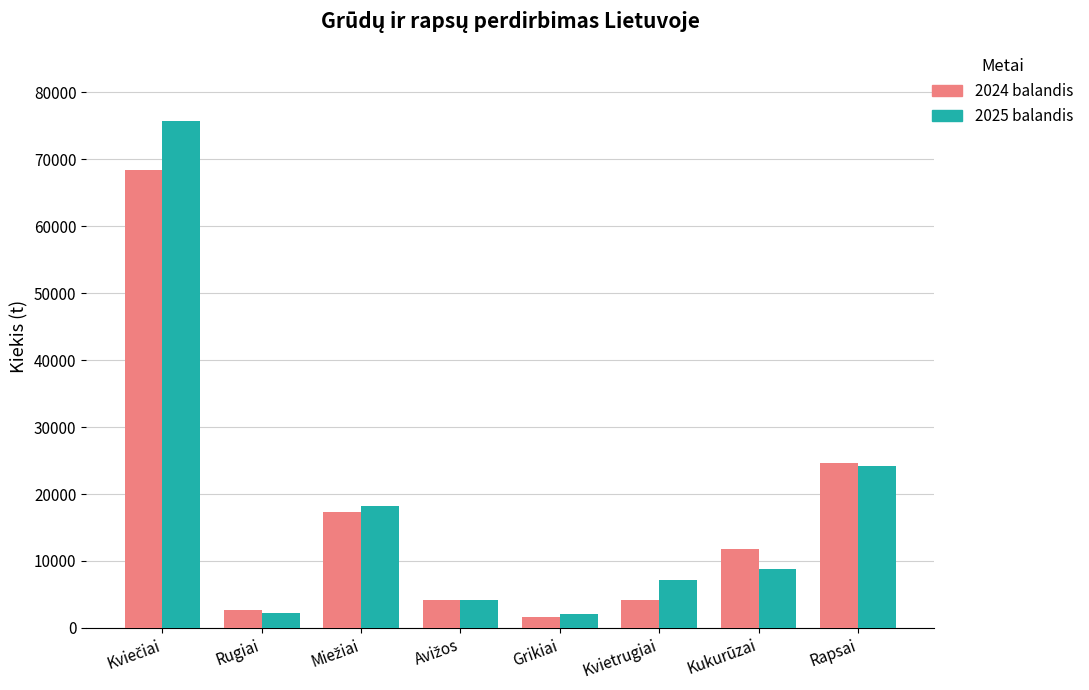

At how many categories does at least one series exceed 43827?

1